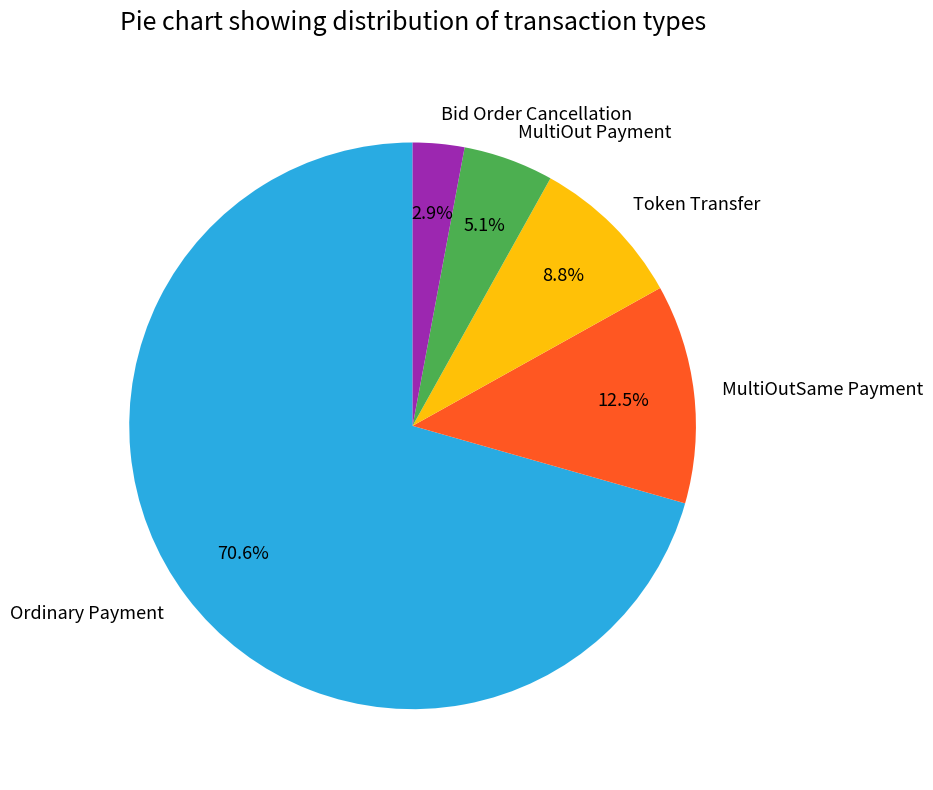

Does Ordinary Payment represent more than half of the total?

Yes